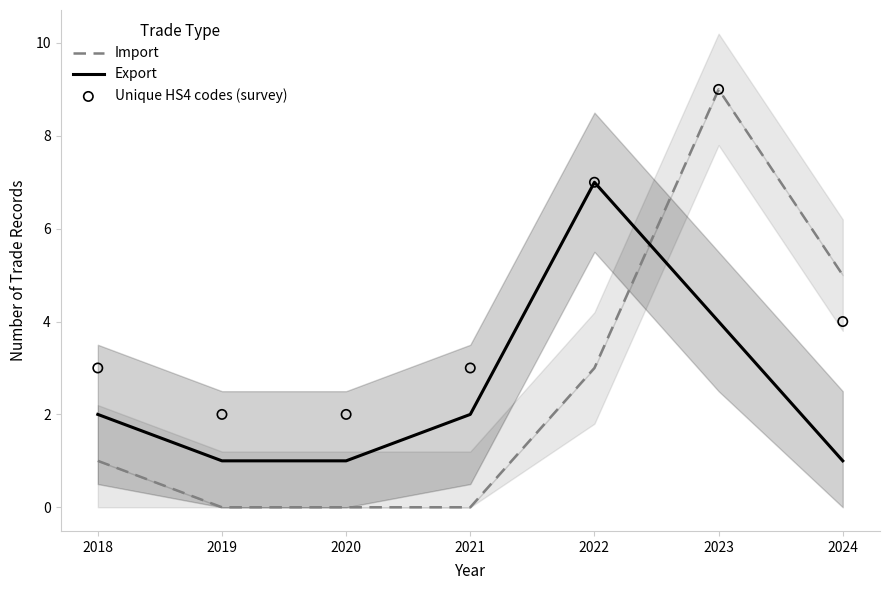

At how many categories does at least one series exceed 1?

7